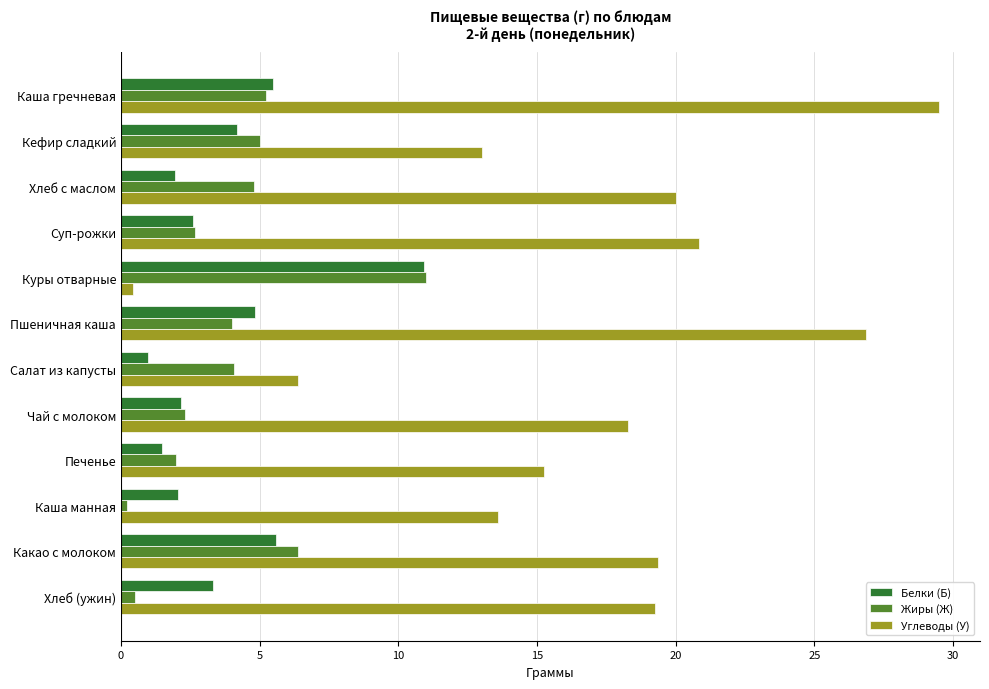

True or false: Углеводы (У) has a value of 13.0 at Кефир сладкий.

True